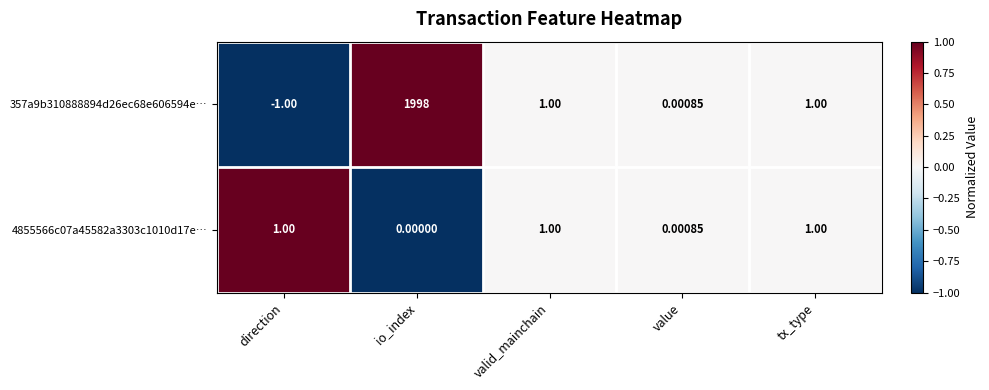

At which label does 357a9b310888894d26ec68e606594e… first exceed 1?

io_index